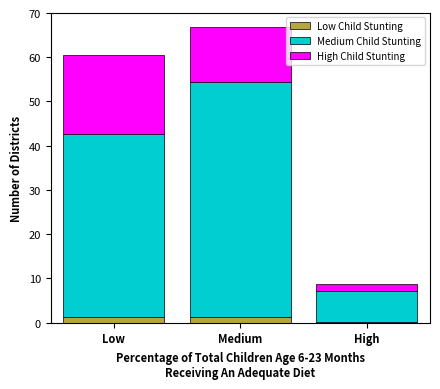

At which category is the sum across all series the highest?

Medium